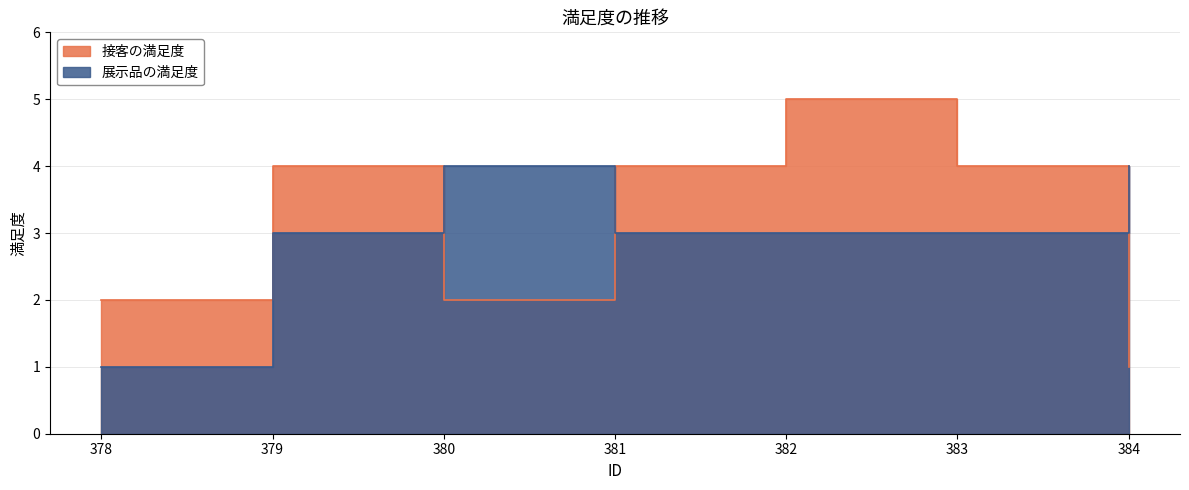

What is the total value across all series at 379?

7